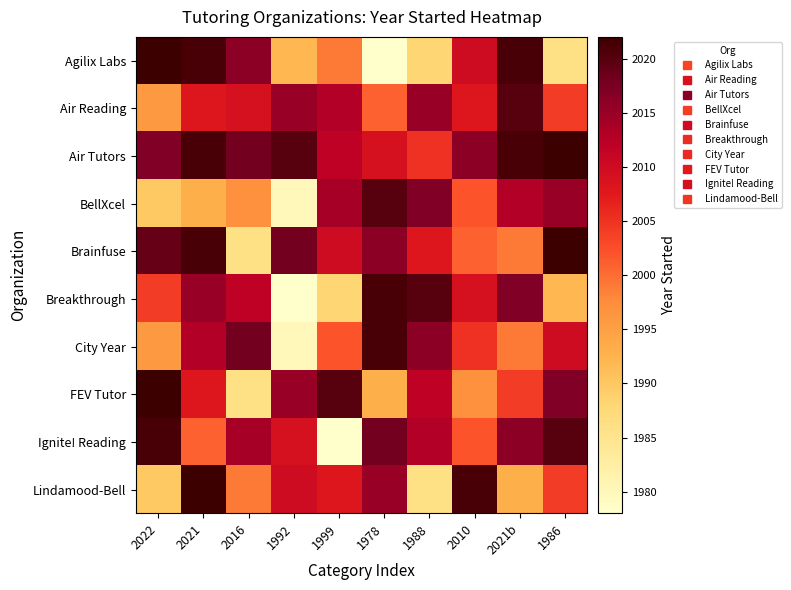

What is the smallest value displayed?

1978